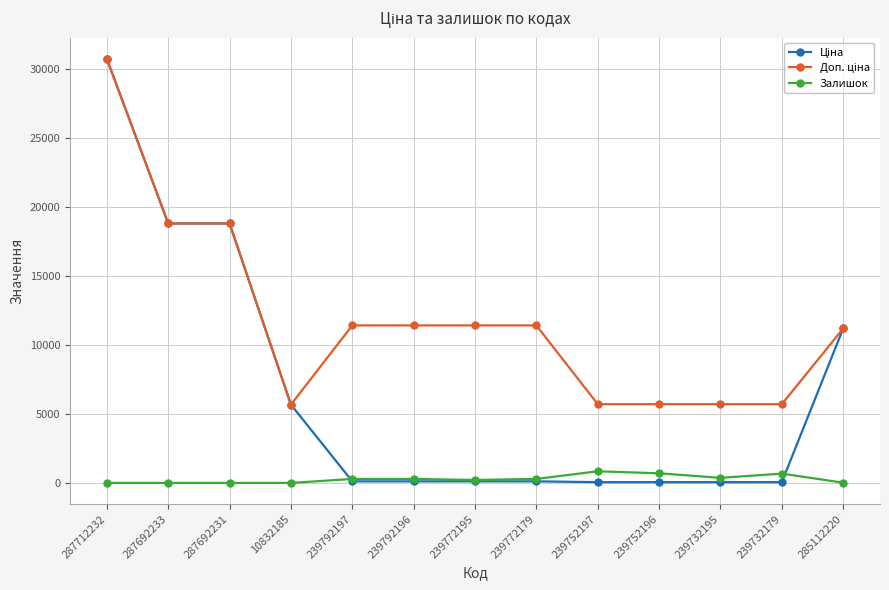

The Залишок series shows 676.0 at 239732179. True or false?

True